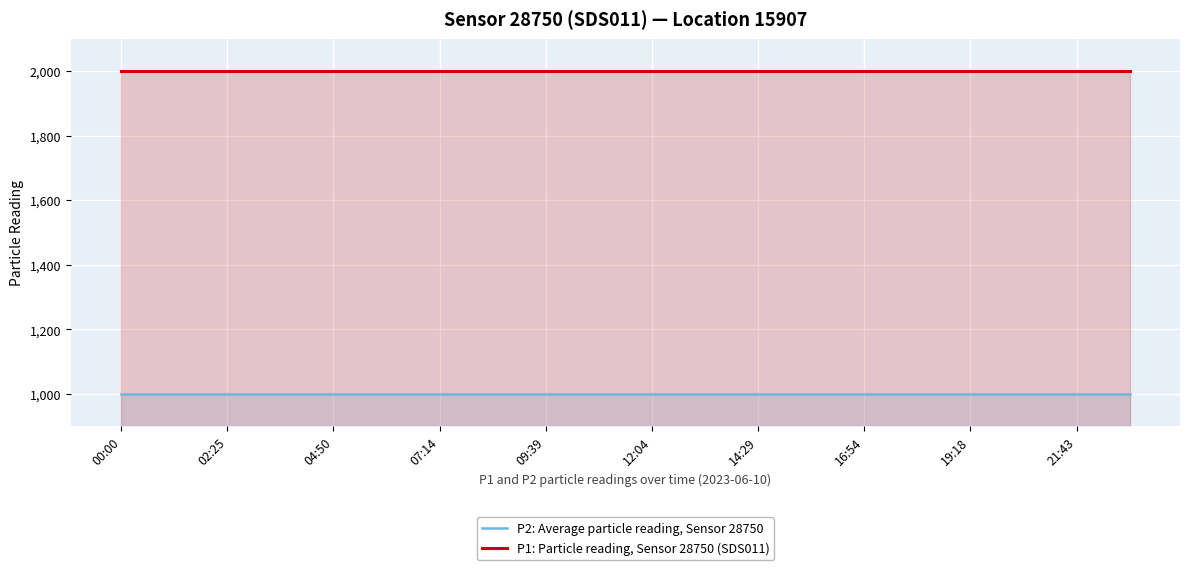

List the series in order of their peak value, lowest first.

P2: Average particle reading, Sensor 28750, P1: Particle reading, Sensor 28750 (SDS011)